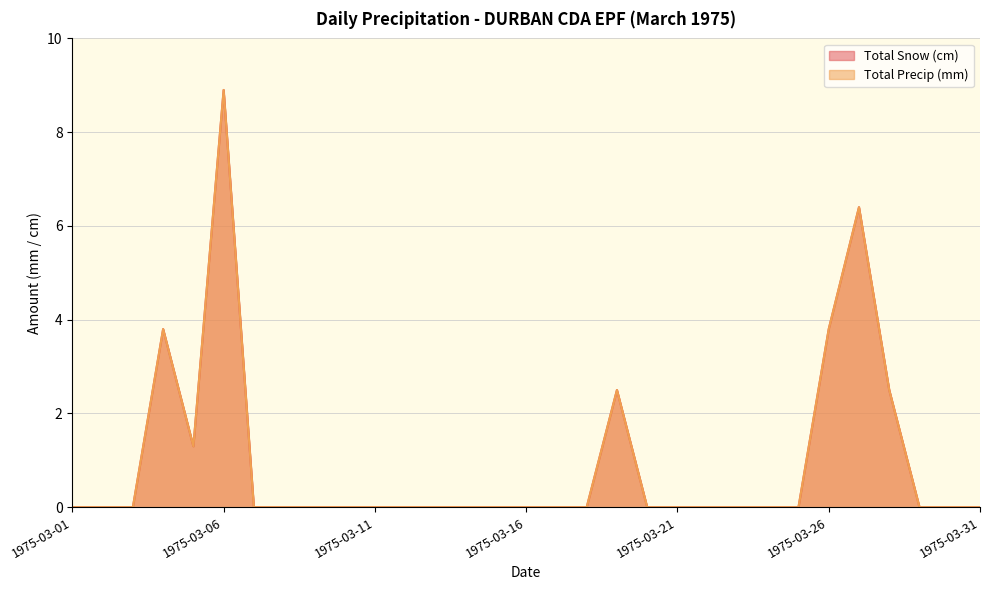

Which category has the lowest value in the Total Snow (cm) series?

1975-03-01